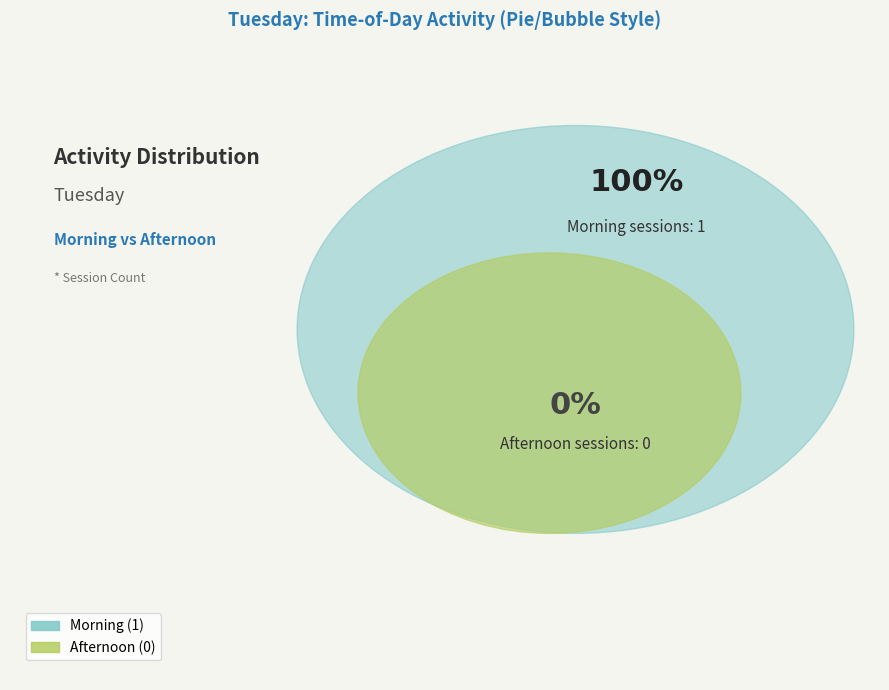

What is the smallest slice in the pie chart?

Afternoon